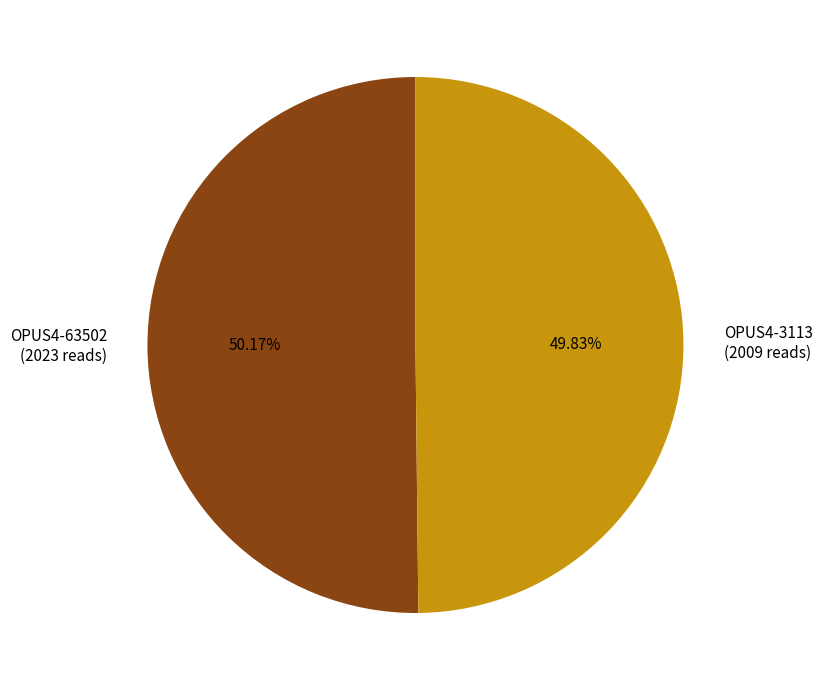

Approximately how many times larger is the value at OPUS4-63502 (2023 reads) compared to OPUS4-3113 (2009 reads)?

1.0